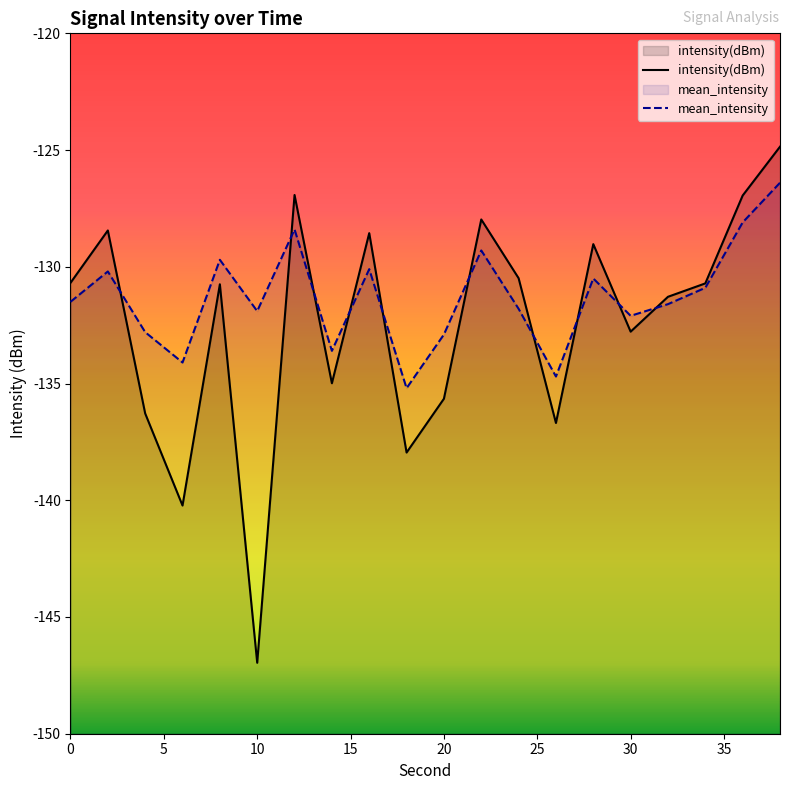

Which series has the largest total across all categories?

mean_intensity